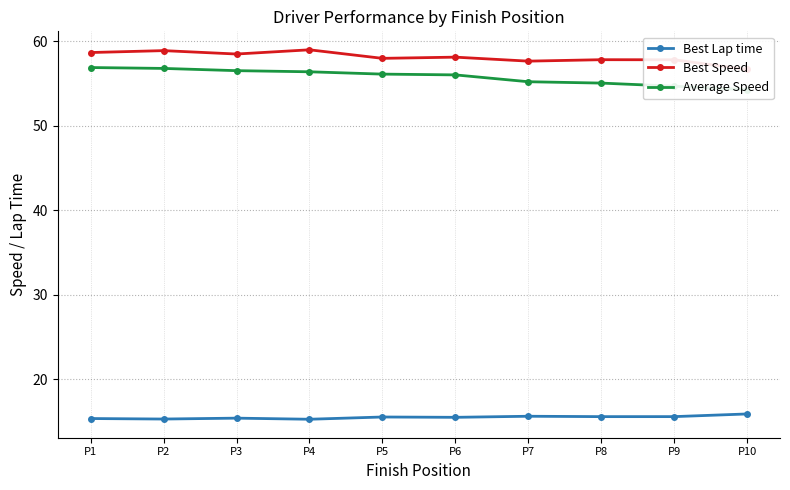

Which category has the highest value in the Best Lap time series?

P10